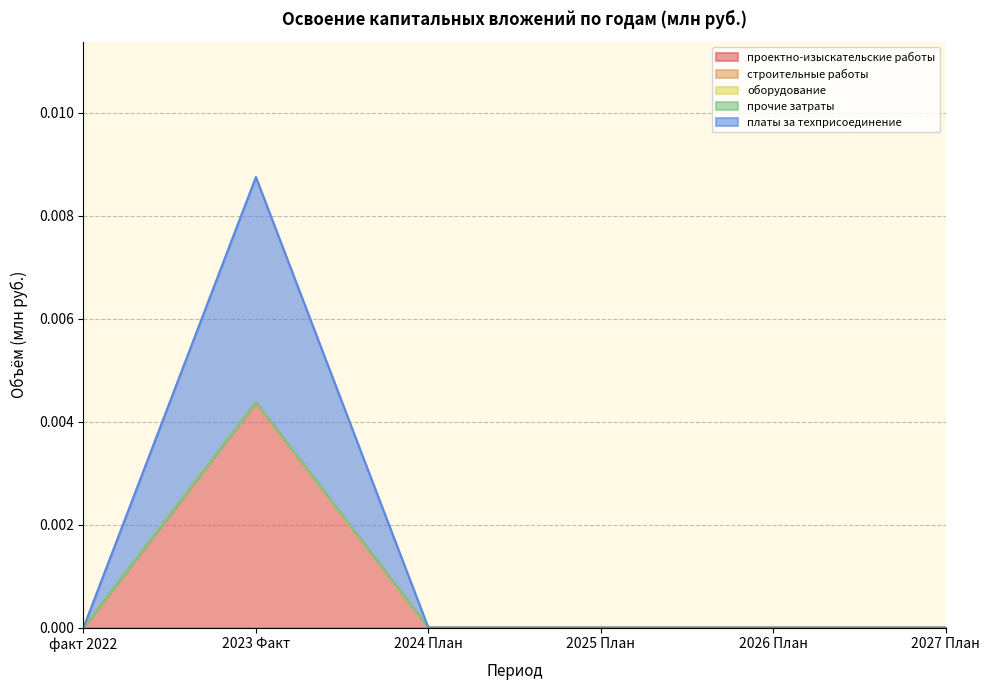

Reading left to right, transcribe all the data shown in this chart.

проектно-изыскательские работы: факт 2022=0.0	2023 Факт=0.0	2024 План=0.0	2025 План=0.0	2026 План=0.0	2027 План=0.0
строительные работы: факт 2022=0.0	2023 Факт=0.0	2024 План=0.0	2025 План=0.0	2026 План=0.0	2027 План=0.0
оборудование: факт 2022=0.0	2023 Факт=0.0	2024 План=0.0	2025 План=0.0	2026 План=0.0	2027 План=0.0
прочие затраты: факт 2022=0.0	2023 Факт=0.0	2024 План=0.0	2025 План=0.0	2026 План=0.0	2027 План=0.0
платы за техприсоединение: факт 2022=0.0	2023 Факт=0.0	2024 План=0.0	2025 План=0.0	2026 План=0.0	2027 План=0.0